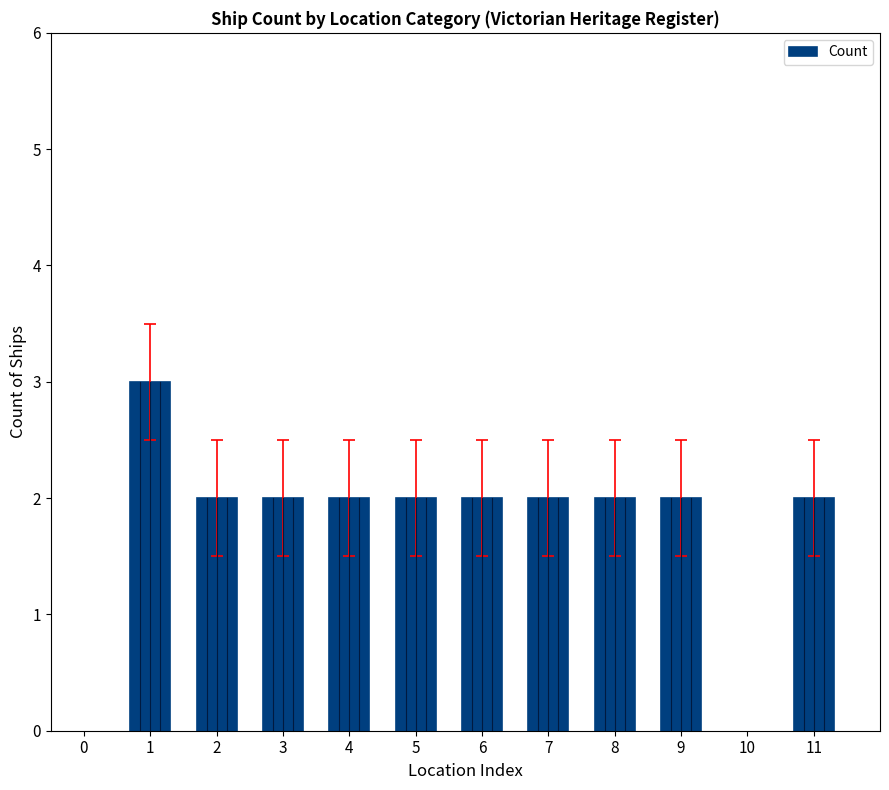

What is the sum of all values?

21